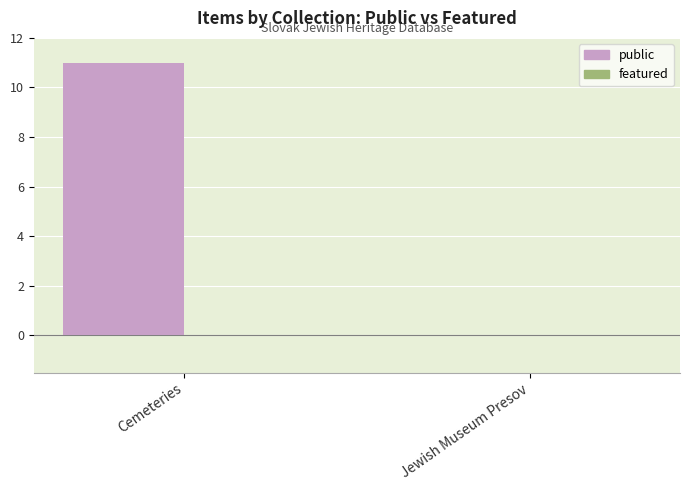

How many distinct data groups are displayed?

1